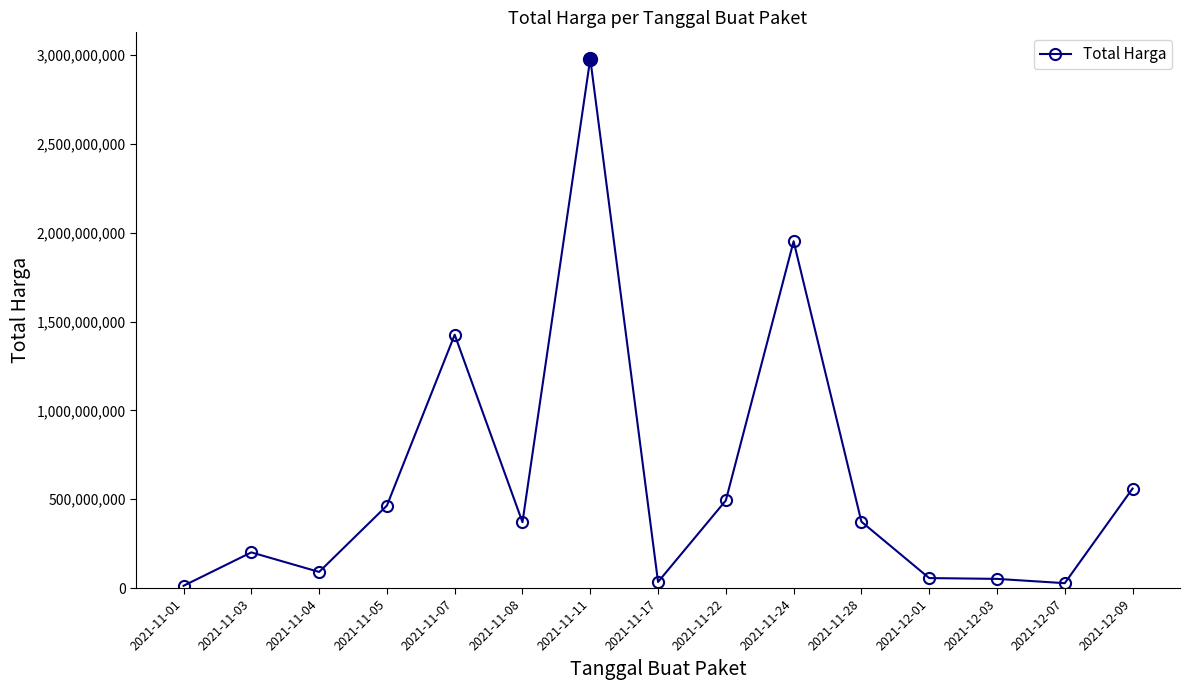

What is the maximum value shown in the chart?

2979003240